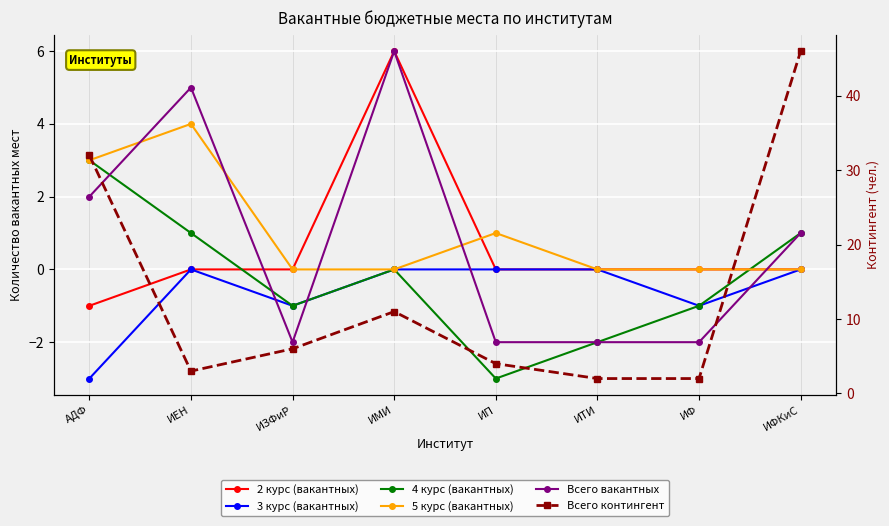

At which label does 2 курс (вакантных) reach its peak?

ИМИ